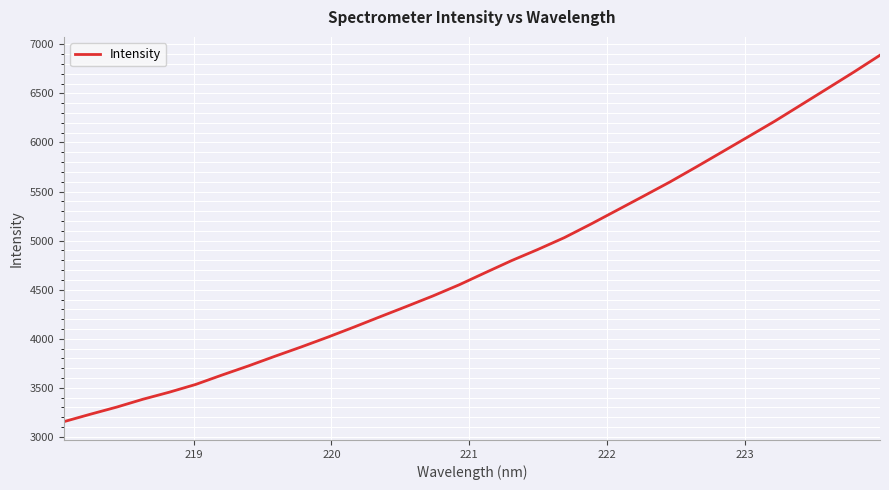

What is the maximum value shown in the chart?

6889.4